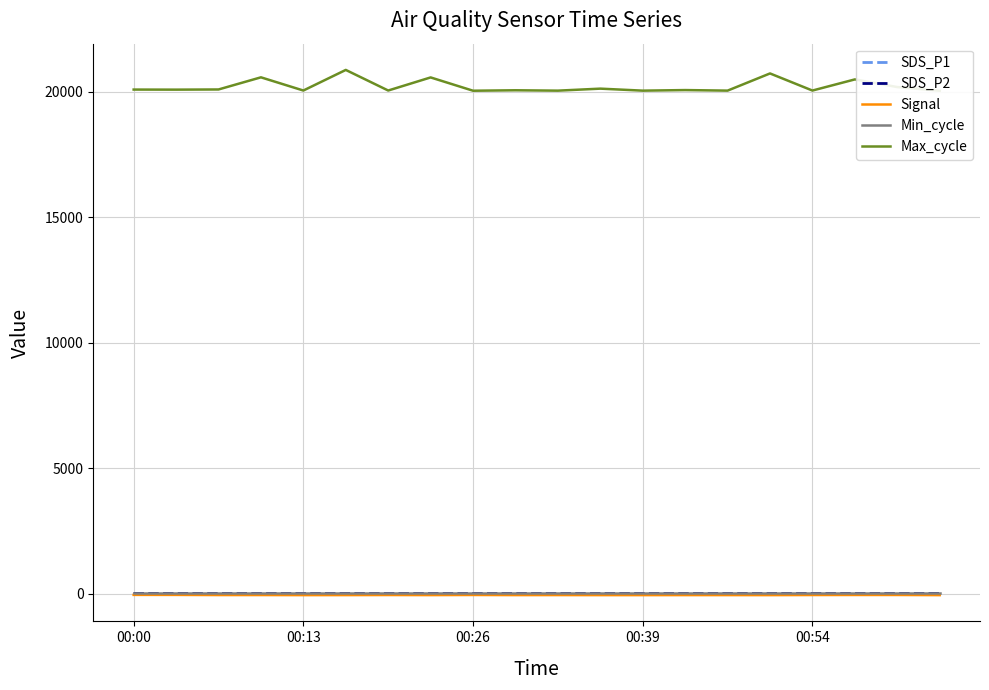

What is the lowest value of the Max_cycle series?

20045.0